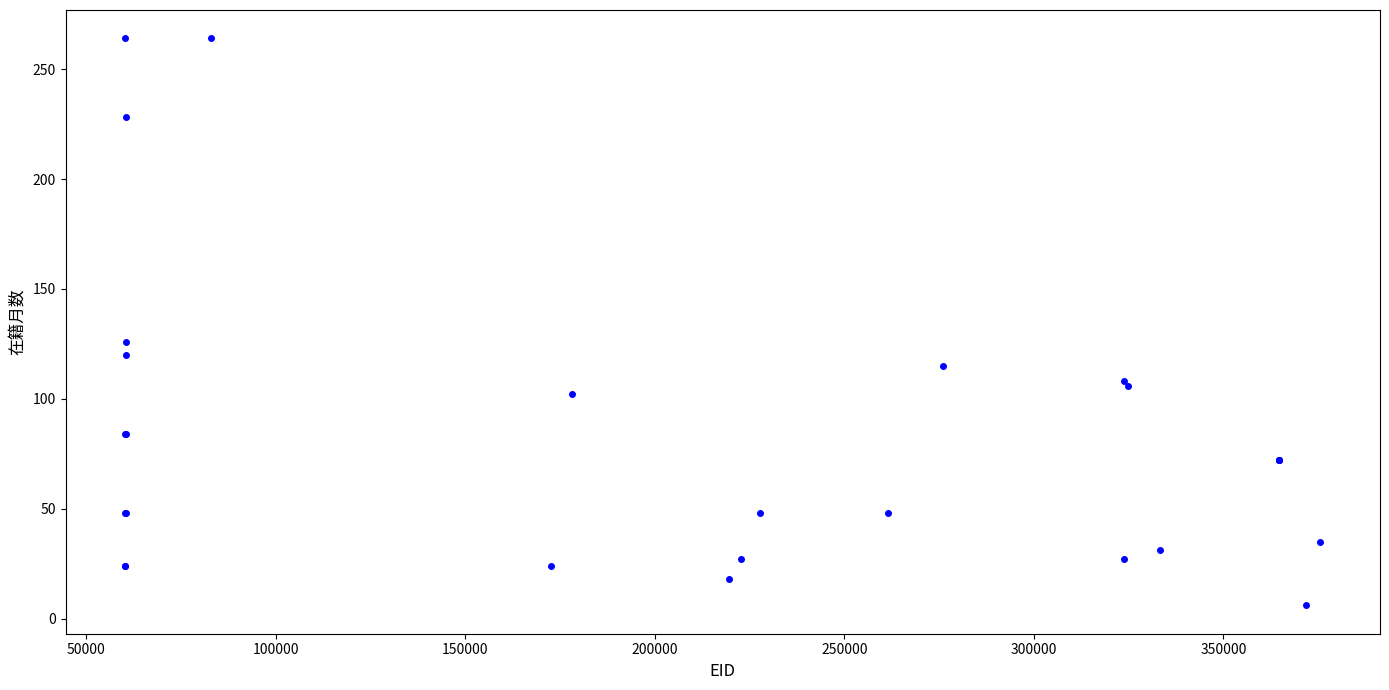

What Y value in the scatter plot is closest to 135?

126